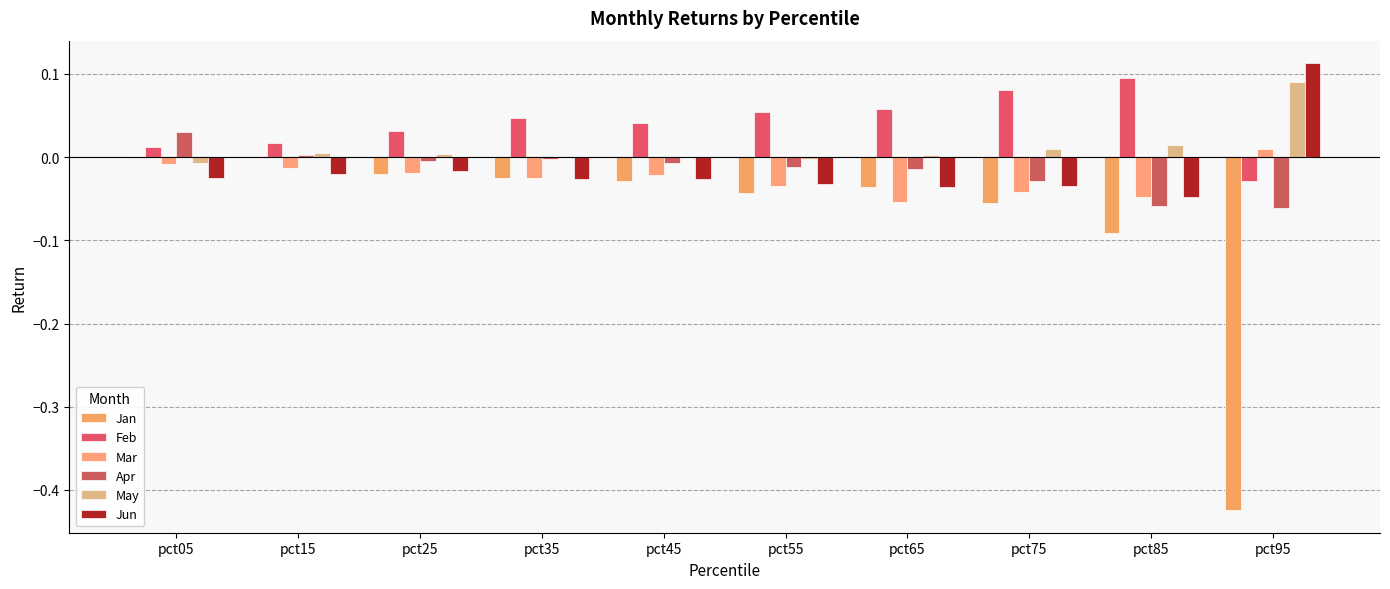

What is the sum of the Mar values at pct85 and pct45?

-0.1